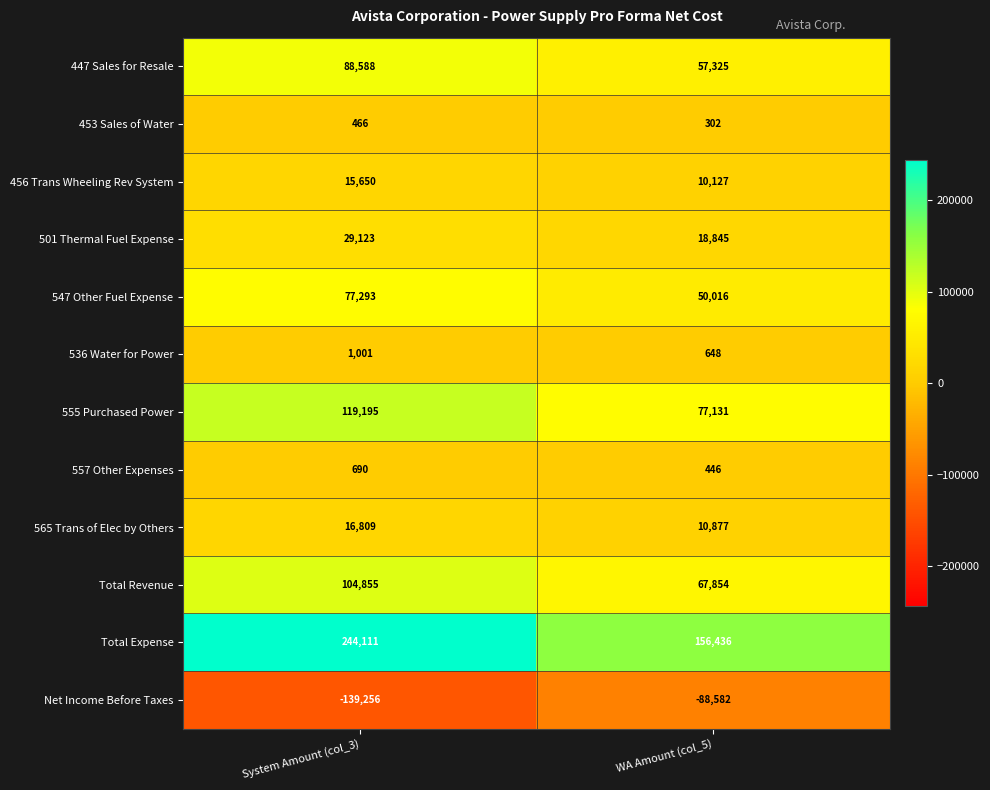

Which series changed the most between System Amount (col_3) and WA Amount (col_5)?

Total Expense